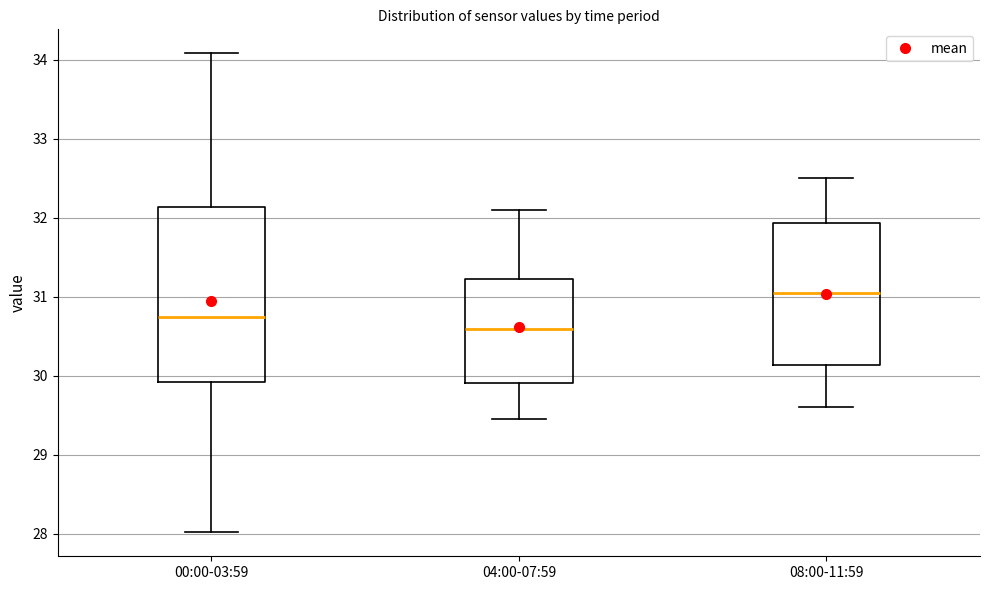

Which box has the highest median line?

08:00-11:59